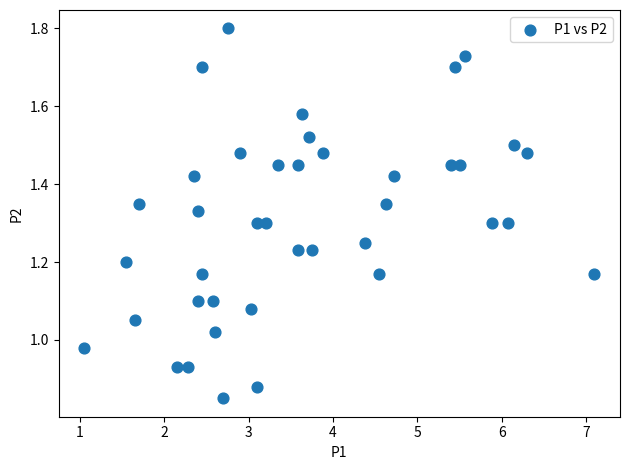

What is the range of X values (max minus min)?

6.0